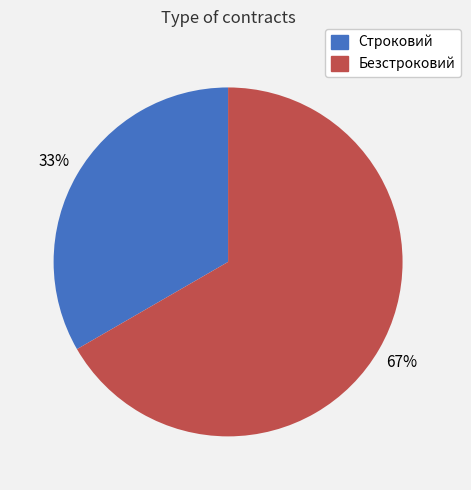

Which has a higher value, Строковий or Безстроковий?

Безстроковий